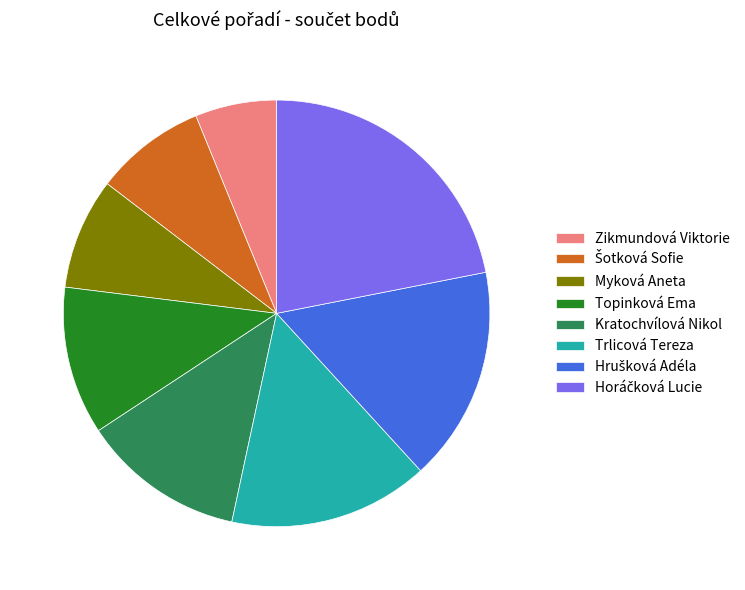

Do Kratochvílová Nikol and Trlicová Tereza together represent more than half of the pie?

No